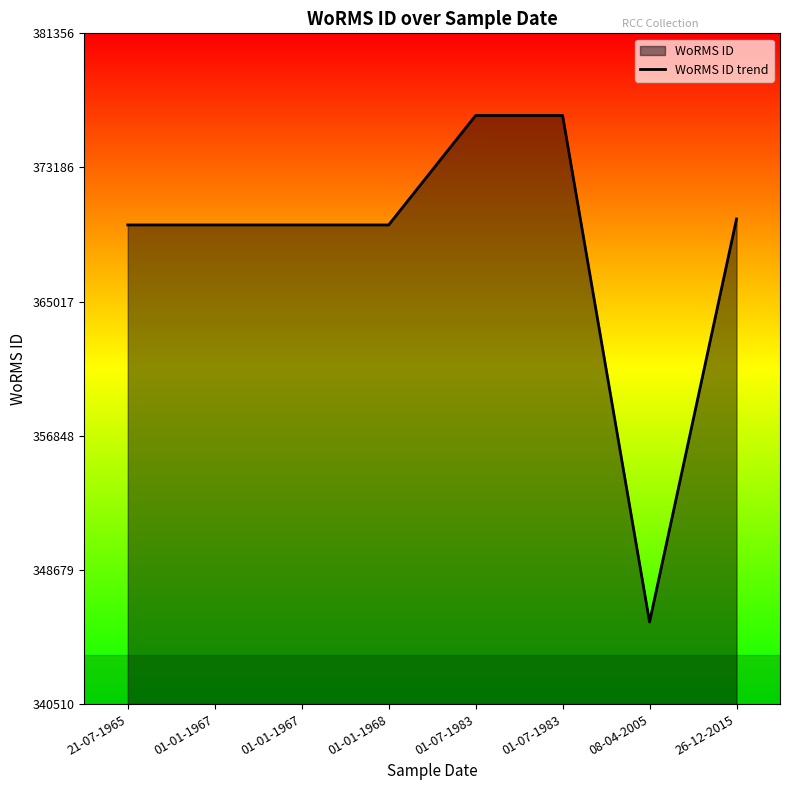

What is the greatest value displayed?

376356